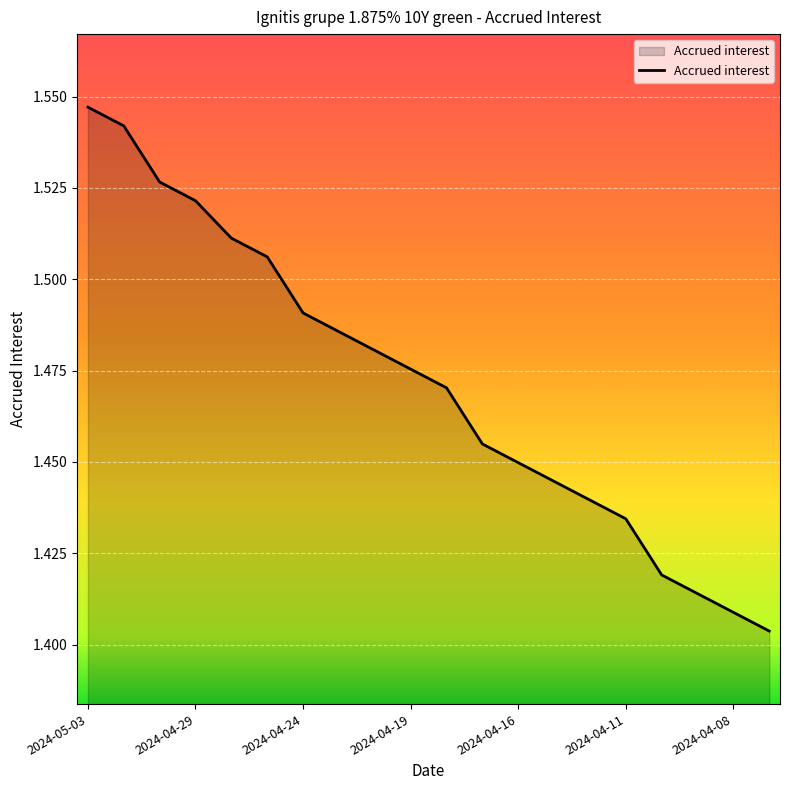

What is the label of the 7th point from the left?

2024-04-24